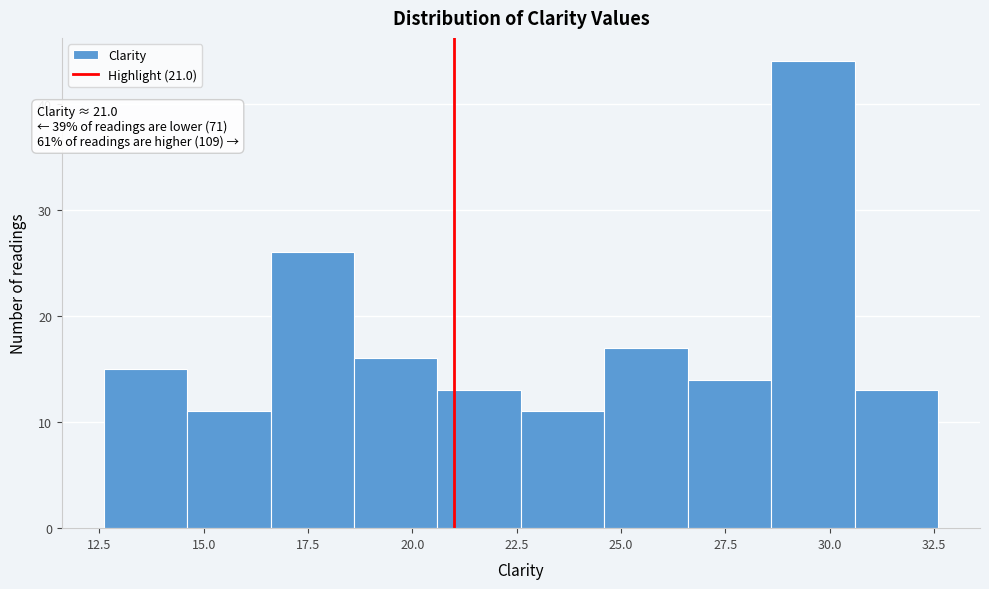

Which range on the x-axis has the tallest bar?

28.6 to 30.6